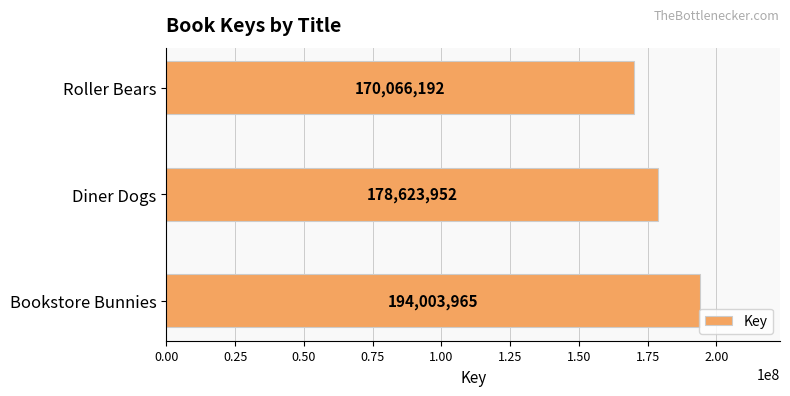

Reading bottom to top, transcribe all the data shown in this chart.

194003965	178623952	170066192